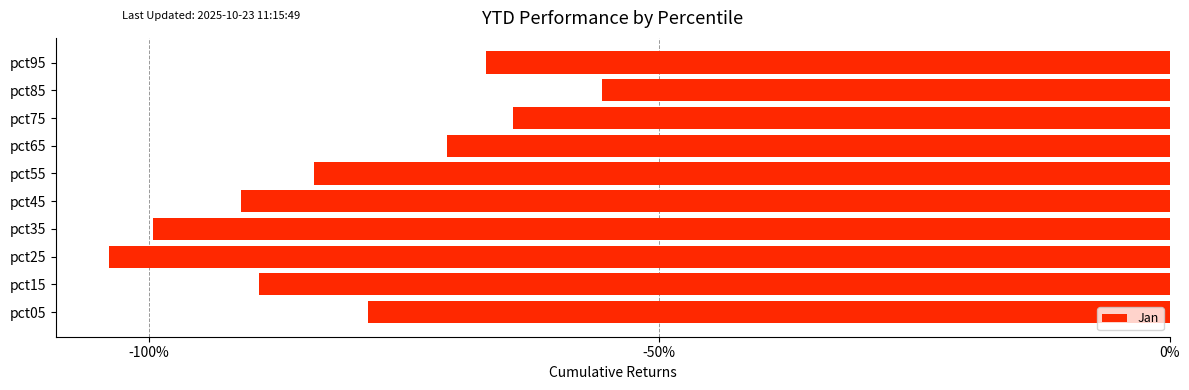

List the labels in order of value, smallest first.

pct25, pct35, pct45, pct15, pct55, pct05, pct65, pct95, pct75, pct85